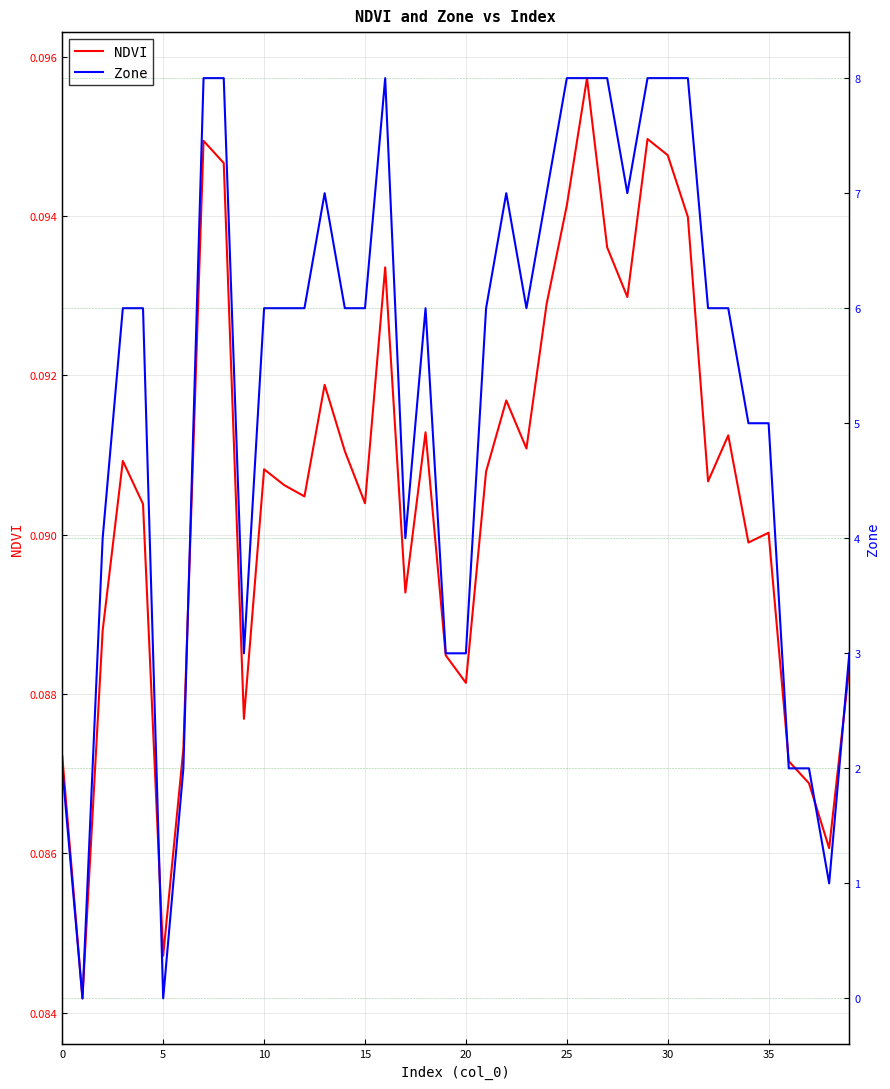

True or false: NDVI has a value of 0.2 at 29.

False